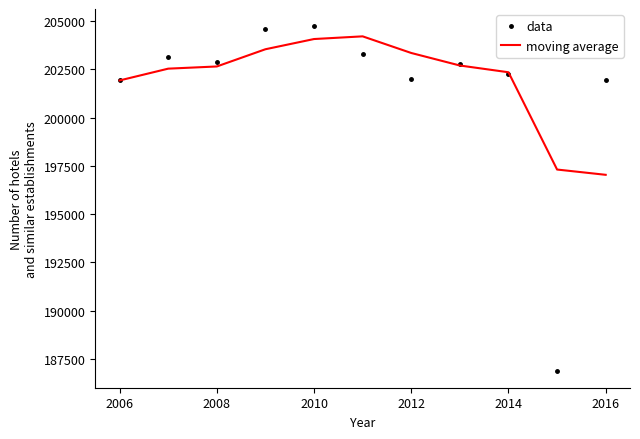

Which series has the largest range (max minus min)?

data